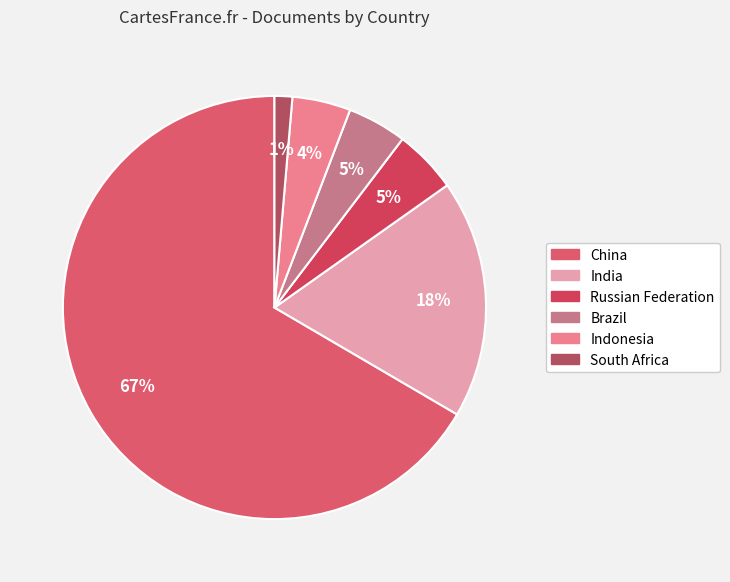

How many slices are in this pie chart?

6